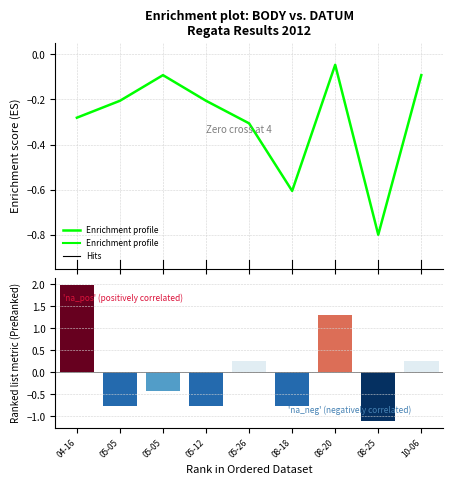

Reading left to right, list all the values displayed in this chart.

Enrichment profile: -0.3	-0.2	-0.1	-0.2	-0.3	-0.6	-0.0	-0.8	-0.1
Ranking metric scores: 2.0	-0.8	-0.4	-0.8	0.3	-0.8	1.3	-1.1	0.3